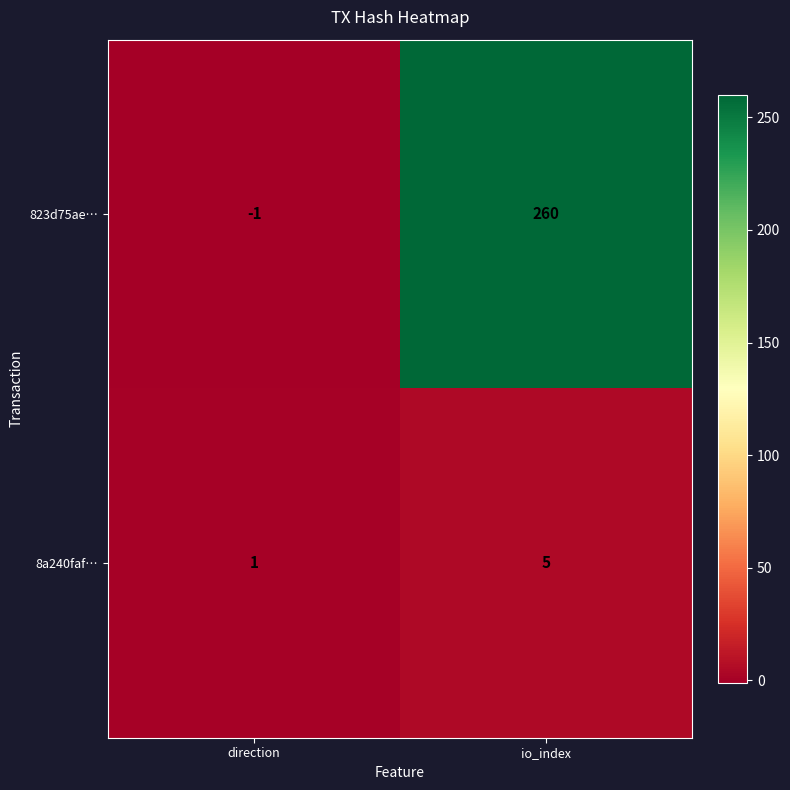

The value of 823d75ae… at io_index is 260. True or false?

True